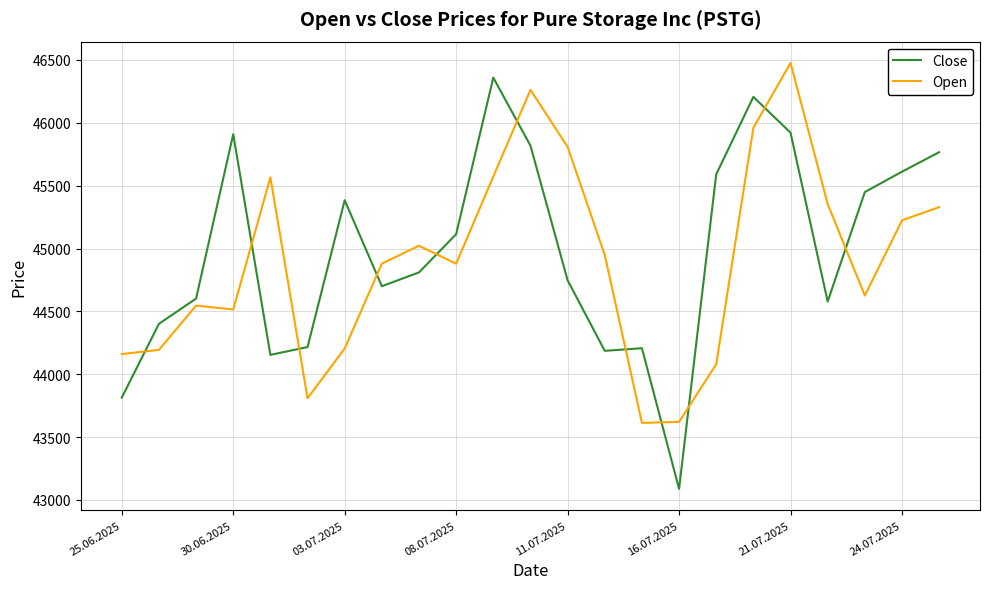

What is the greatest value displayed?

46476